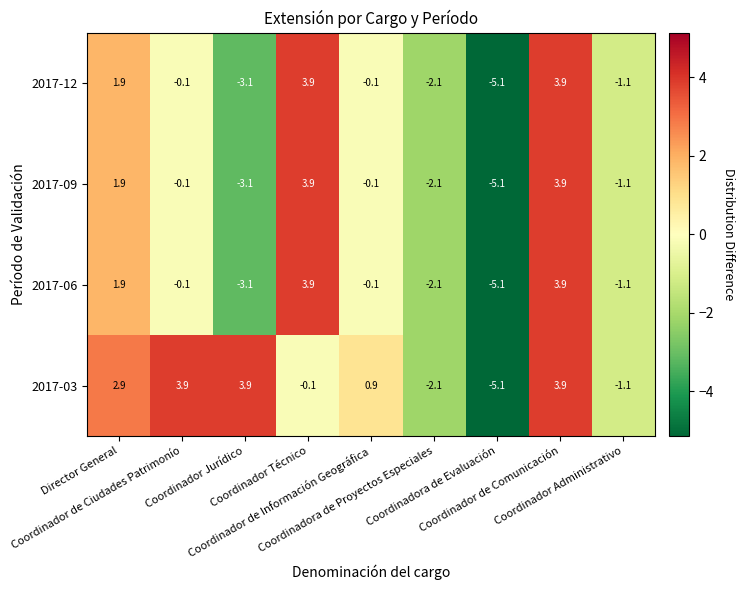

What is the greatest value displayed?

3.9